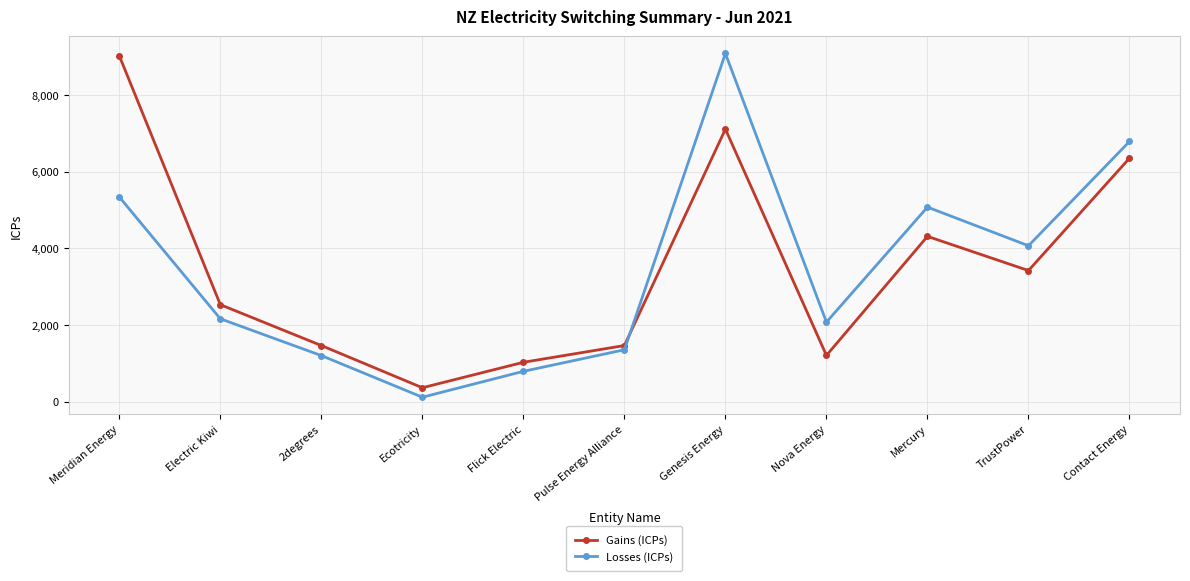

Between Flick Electric and Nova Energy, which series saw the biggest shift?

Losses (ICPs)